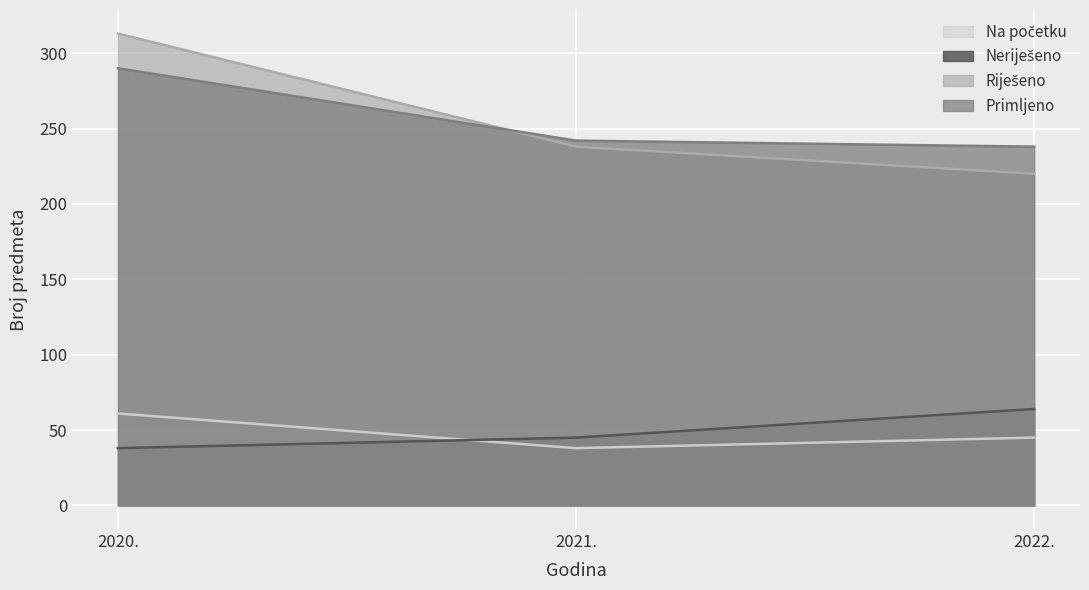

Which series has the largest total across all categories?

Riješeno